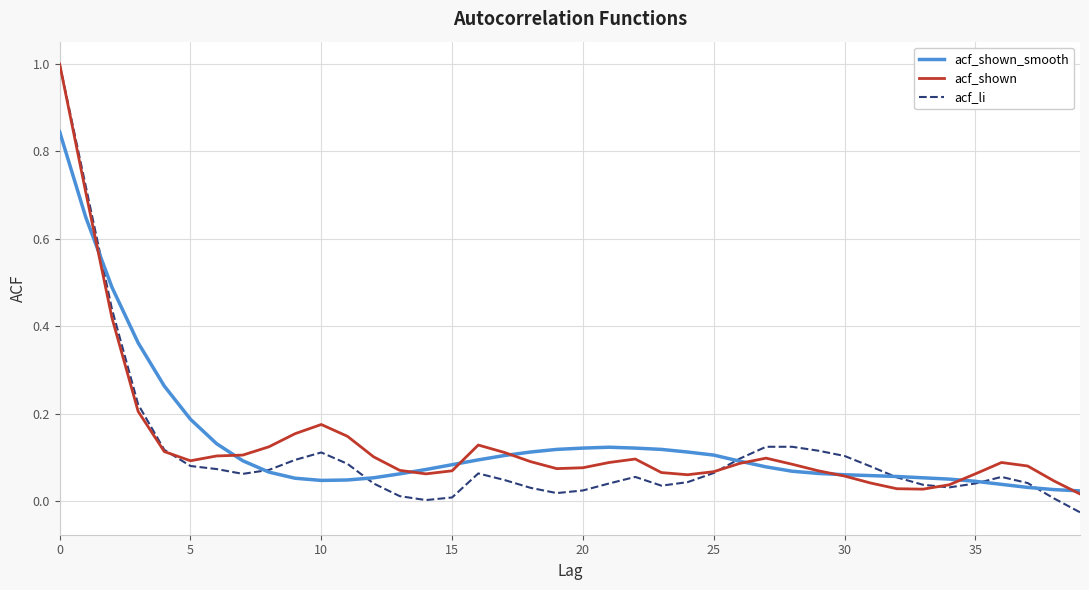

Which series has the widest spread of values?

acf_li